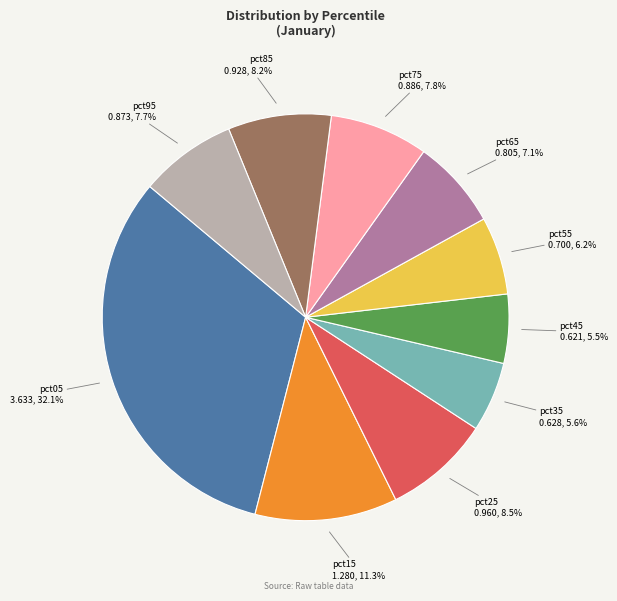

Which category has the biggest portion of the pie?

pct05